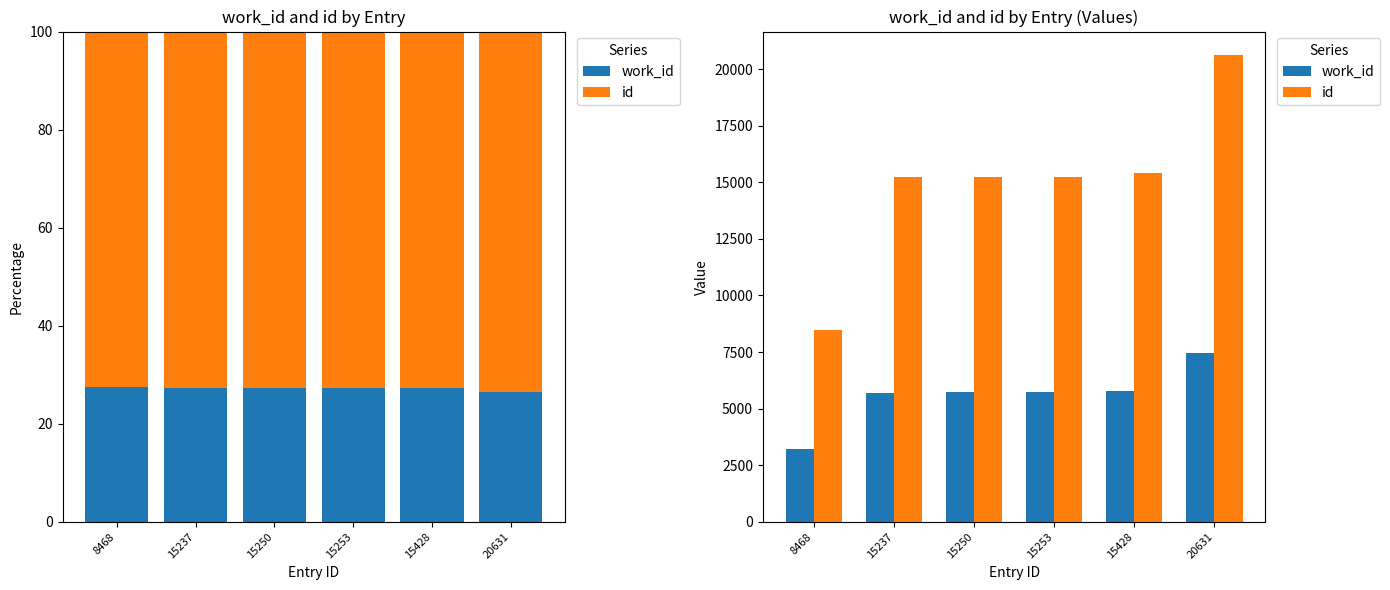

The work_id series shows 5709 at 15237. True or false?

True